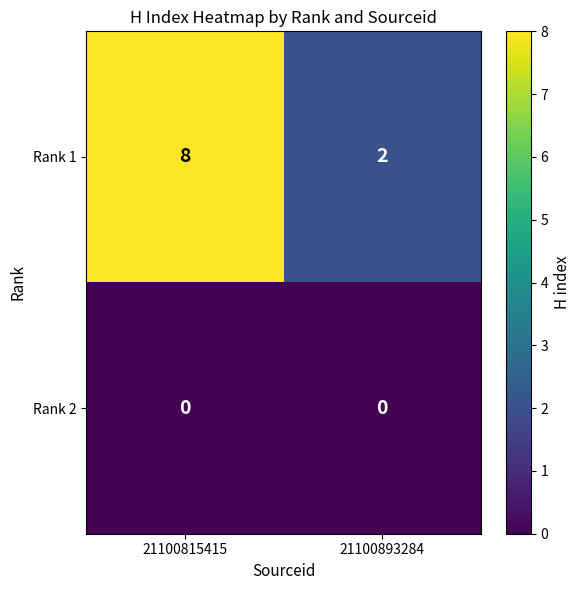

At 21100815415, list the series in order from smallest to largest.

Rank 2, Rank 1